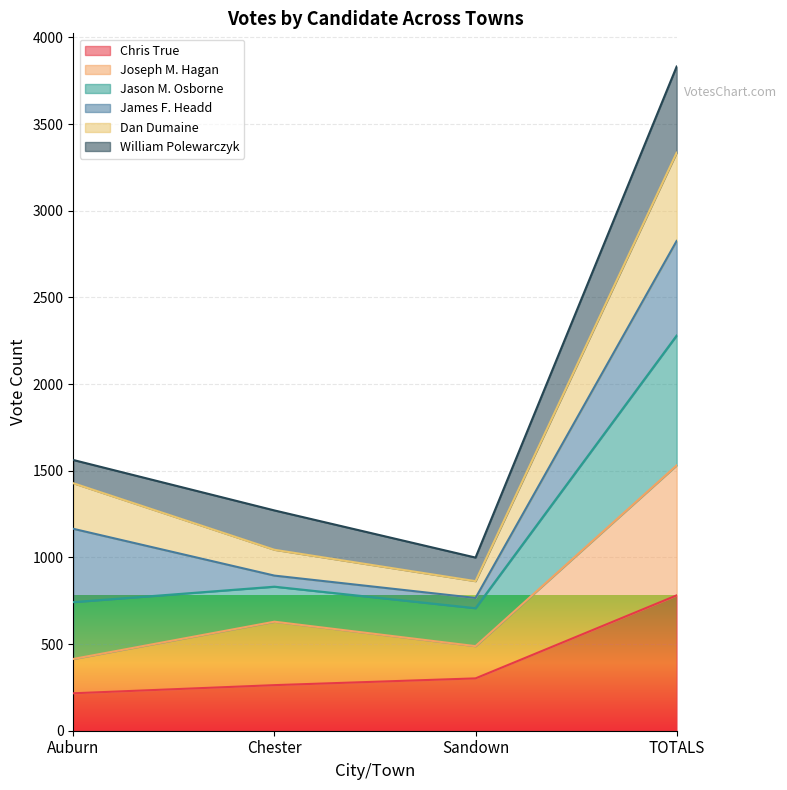

What is the minimum value for Chris True?

216